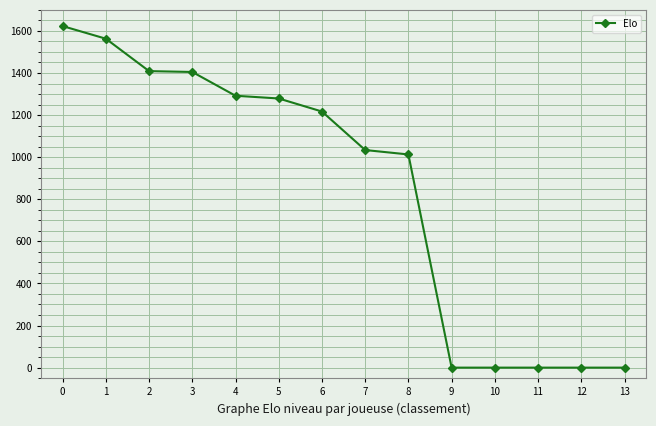

Which has a higher value, 8 or 13?

8